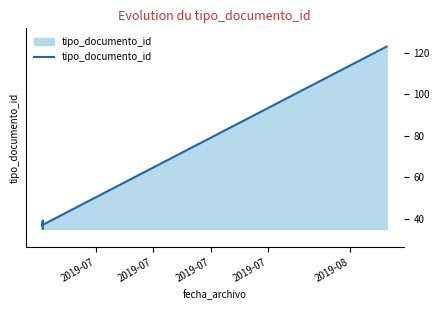

Reading right to left, list all the values displayed in this chart.

123	37	39	36	38	35